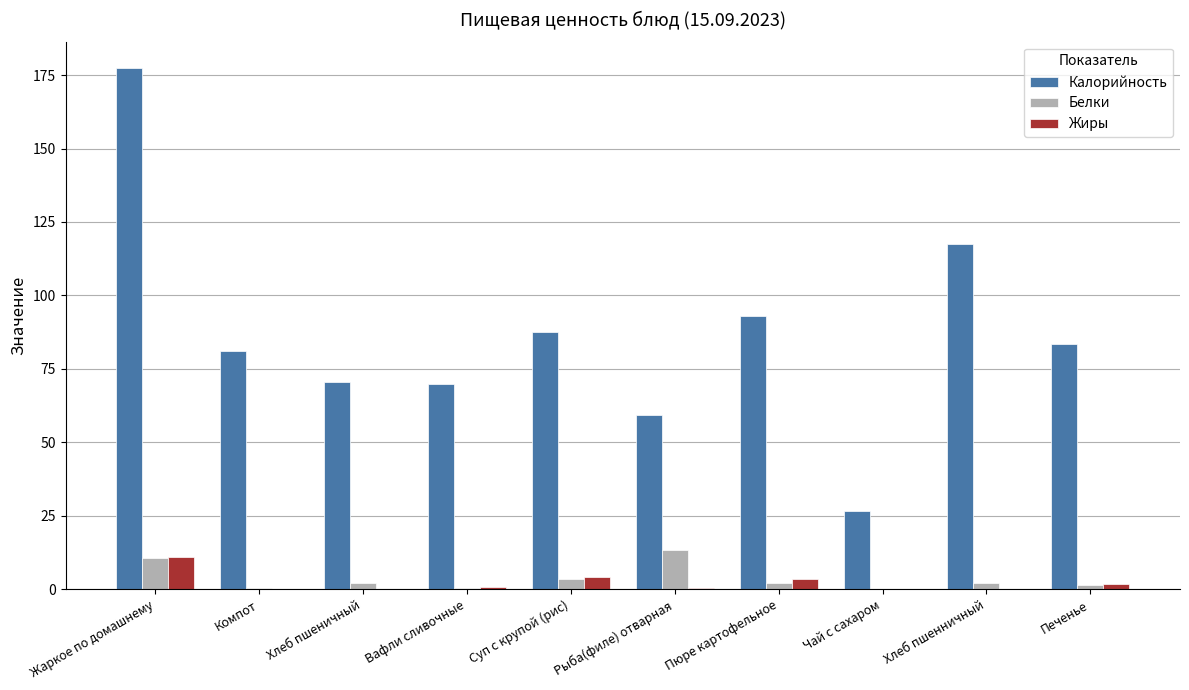

Is it true that Калорийность equals 87.6 at Суп с крупой (рис)?

True